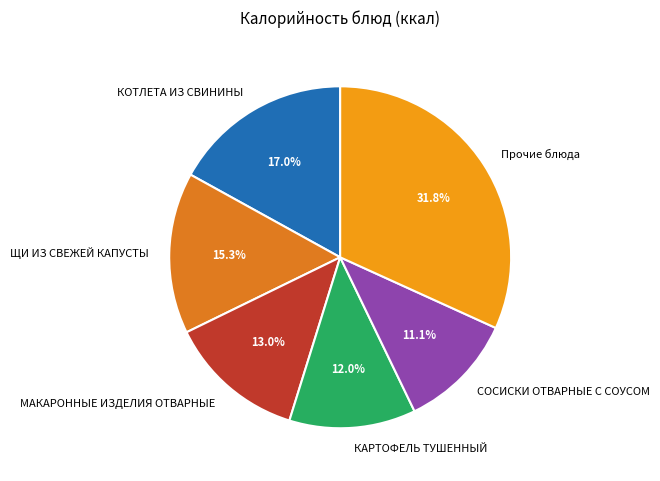

Approximately how many times larger is the value at КАРТОФЕЛЬ ТУШЕННЫЙ compared to ЩИ ИЗ СВЕЖЕЙ КАПУСТЫ?

0.8